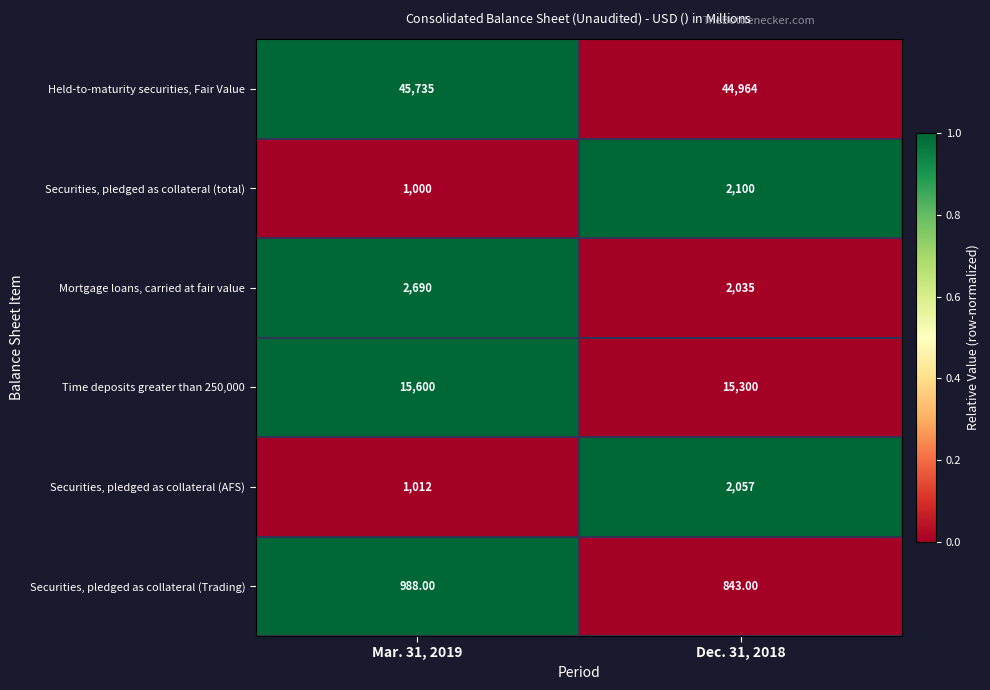

How many data points does each series have?

2